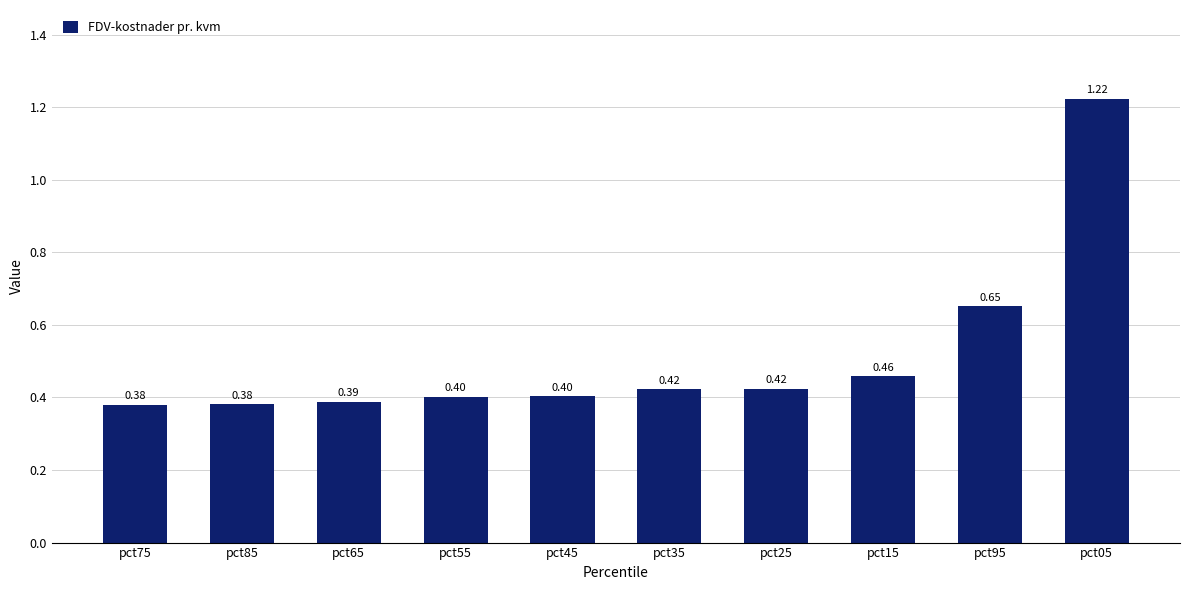

Which category has the highest value across all series?

pct05